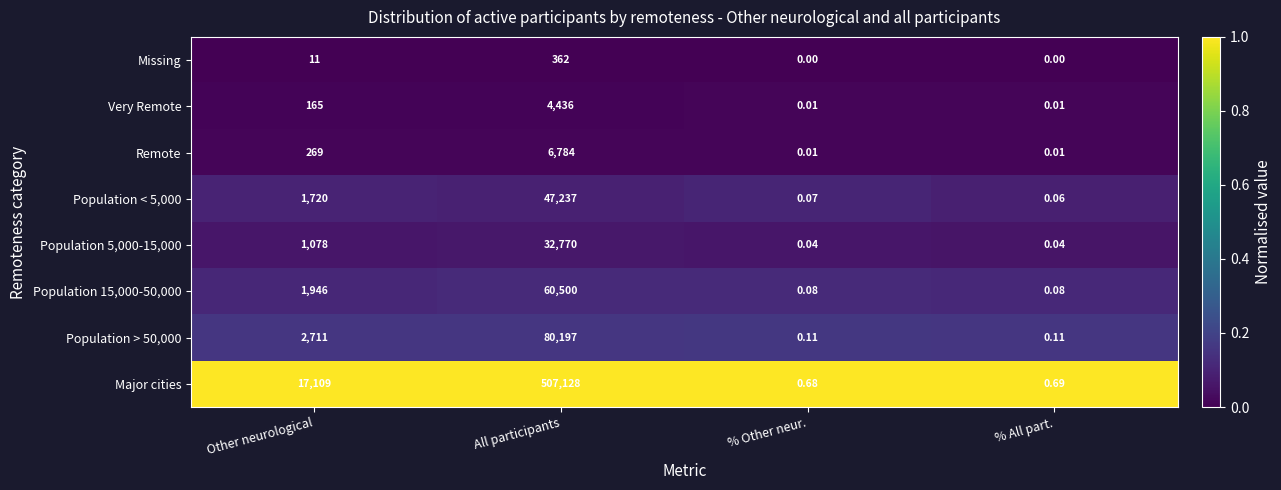

At how many categories does at least one series exceed 0?

4